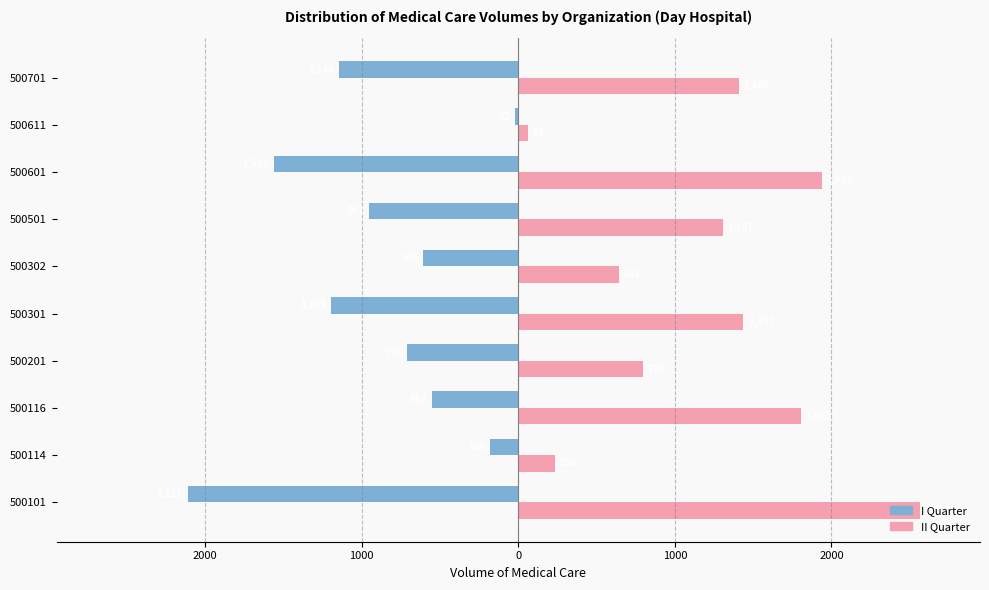

What are all the series names shown in the legend?

I Quarter, II Quarter